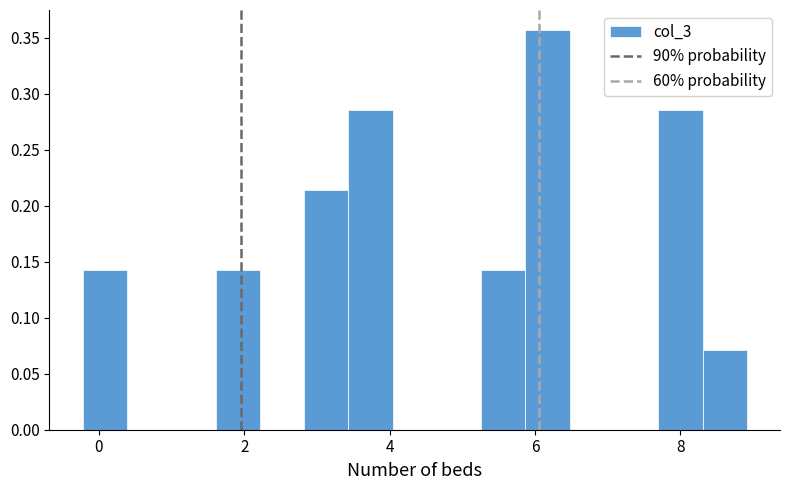

Around what value on the x-axis is the tallest bar? Give the approximate position of its centre, as read against the axis.

6.2